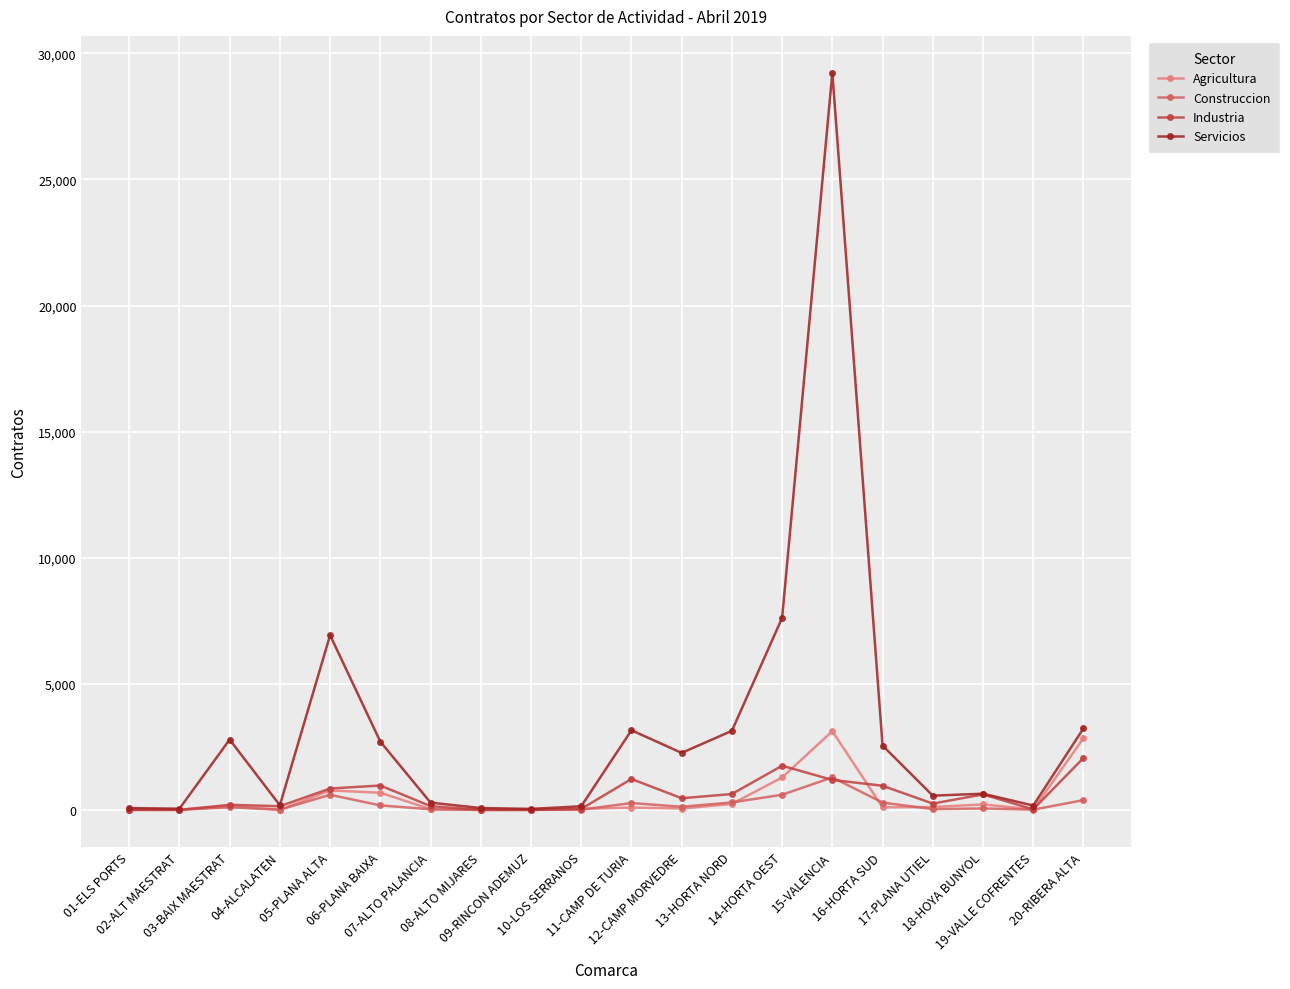

Which series has the largest total across all categories?

Servicios